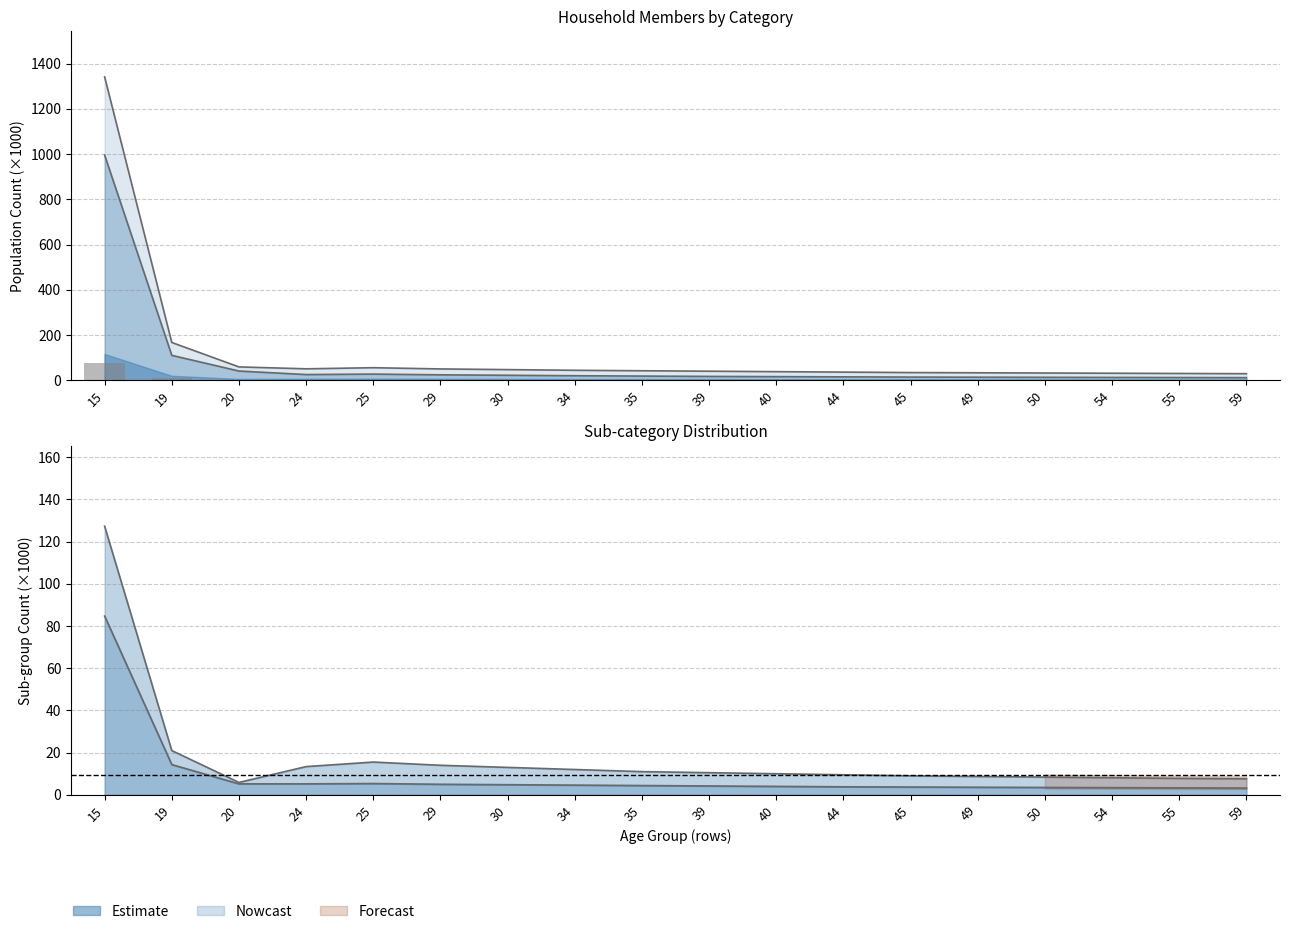

Reading left to right, what are all the values shown in this chart?

79.3	9.9	3.4	3.2	3.5	3.3	3.2	2.9	2.8	2.6	2.5	2.3	2.2	2.1	2.0	2.0	1.9	1.8